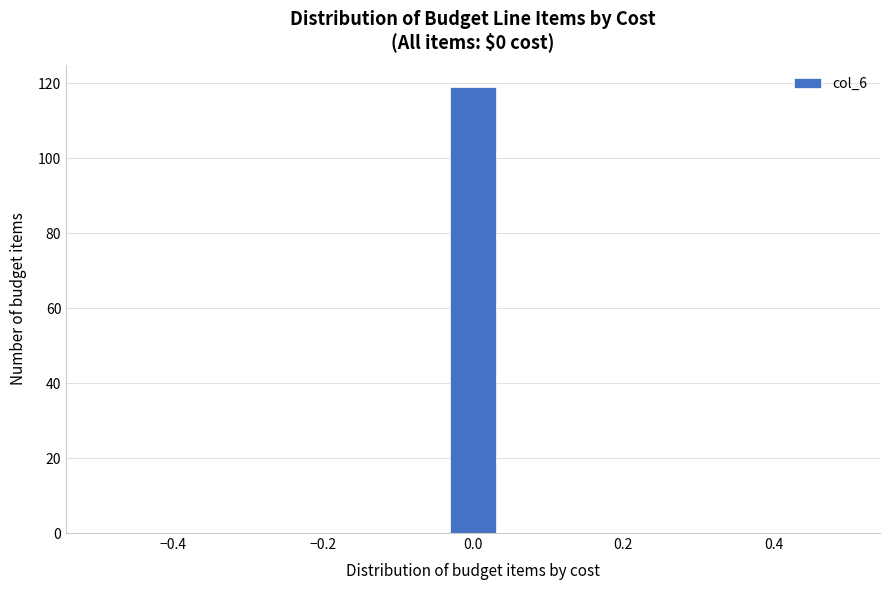

Read against the x-axis, roughly where is the centre of the tallest bar?

0.00